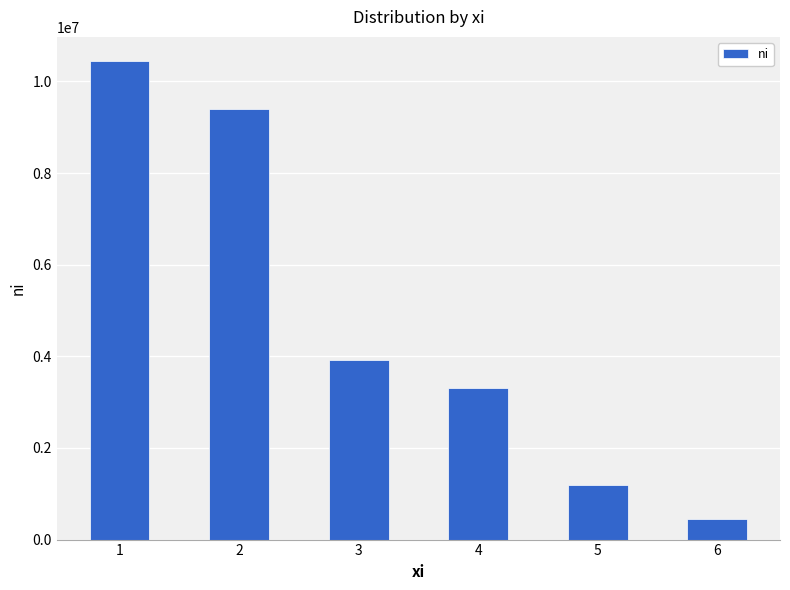

Which has a higher value, 1 or 4?

1